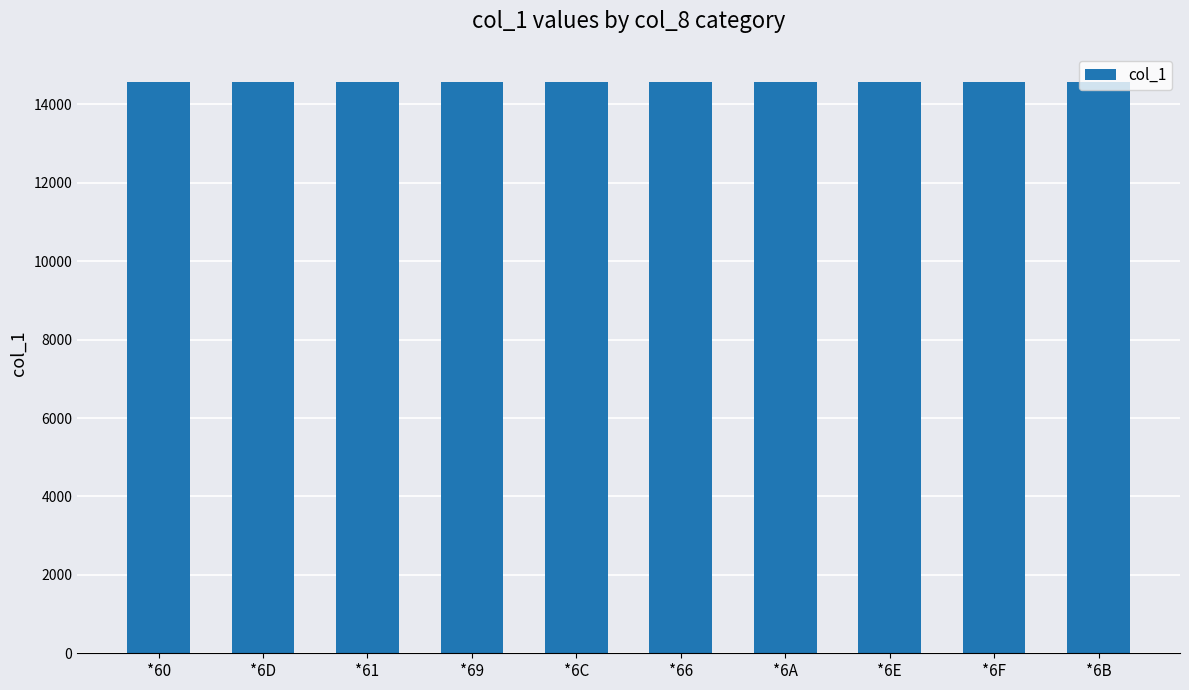

Approximately how many times larger is the value at *6E compared to *6A?

1.0